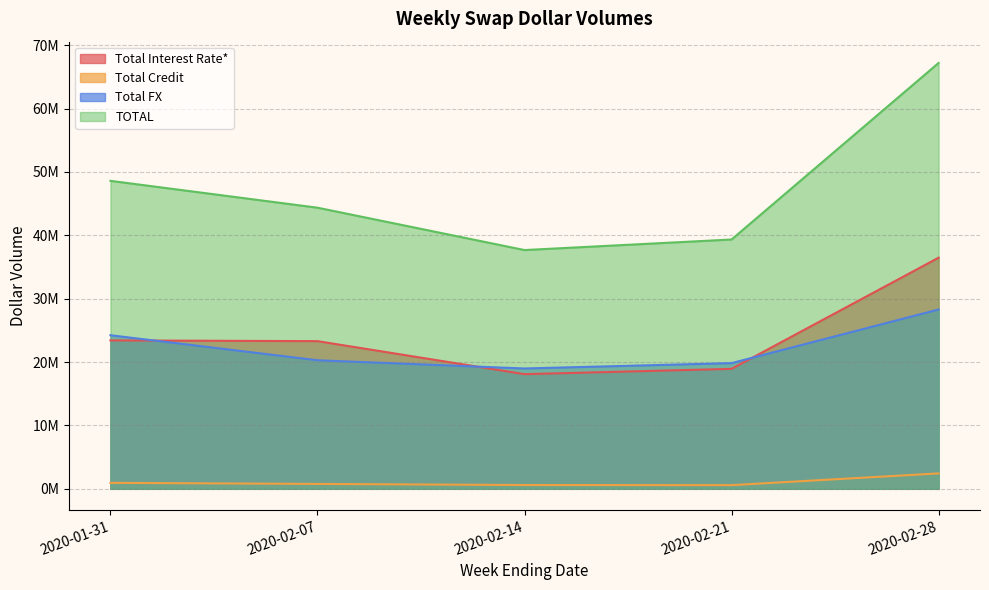

What is the difference between the highest and lowest values at 2020-02-28?

64772889